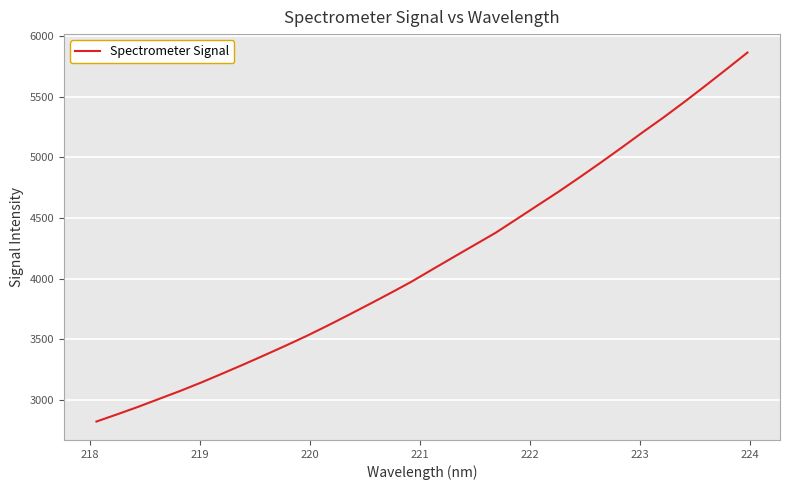

What is the smallest value displayed?

2823.8